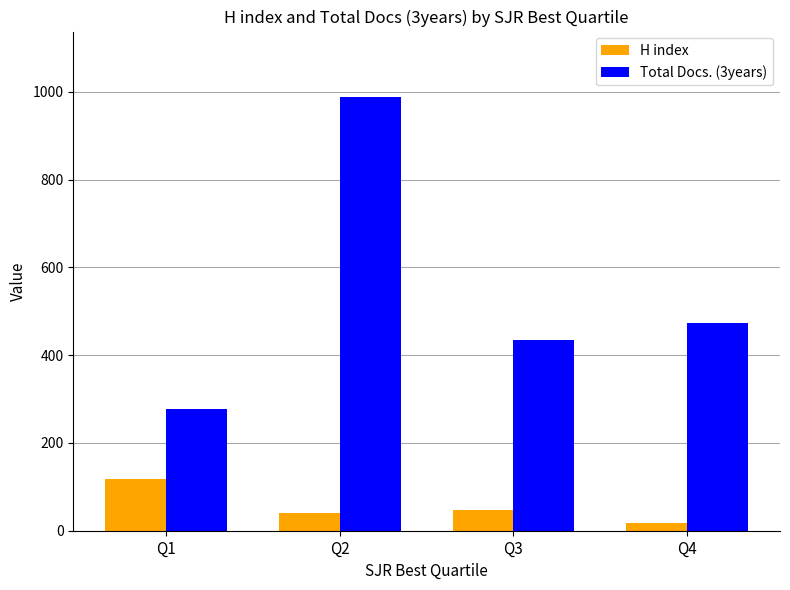

What is the spread (max minus min) of values at Q3?

388